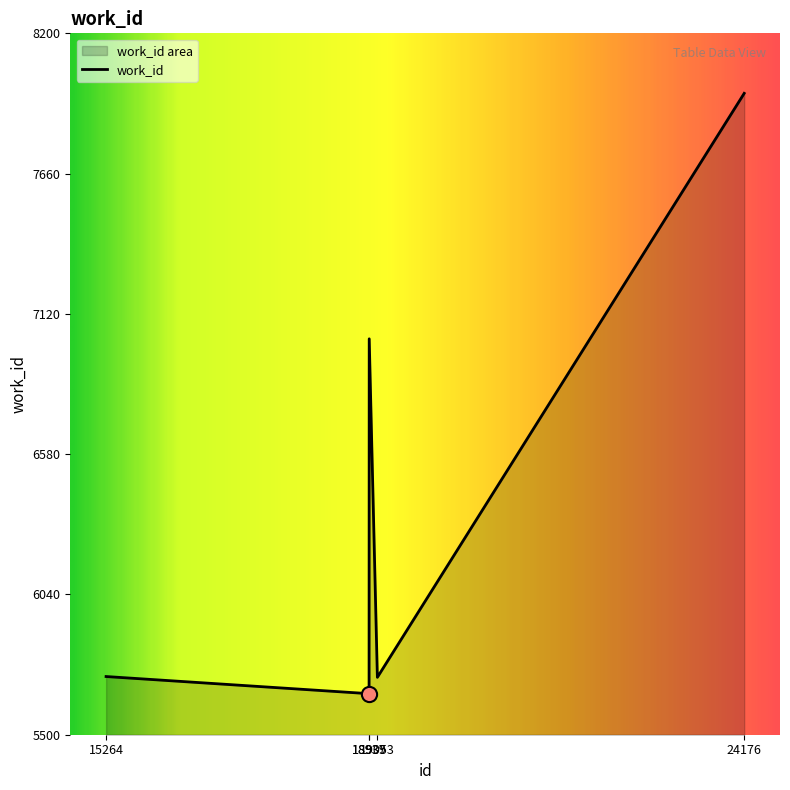

What is the change in value from 15264 to 18937?

-66